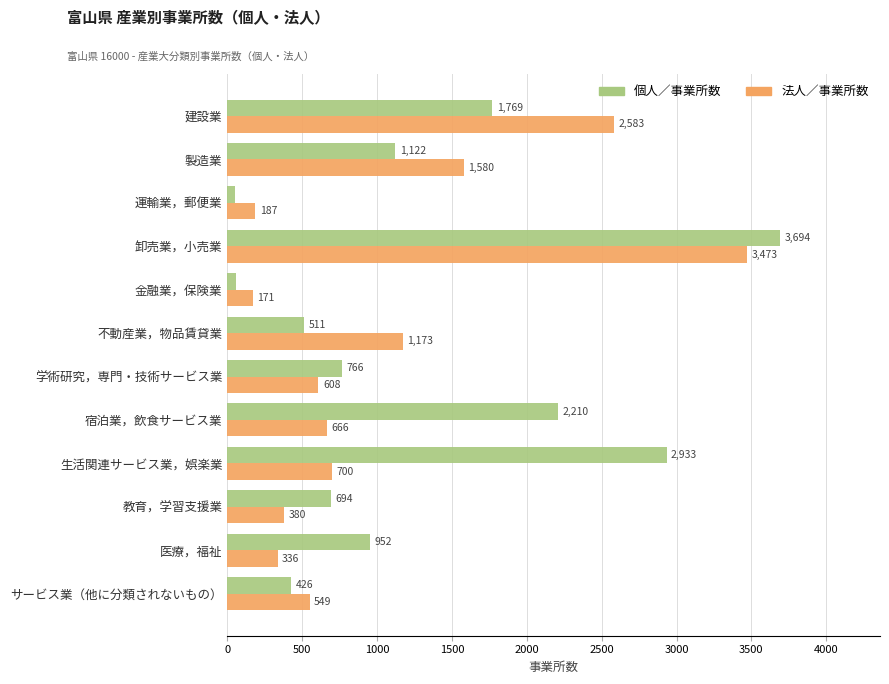

What is the spread (max minus min) of values at 運輸業，郵便業?

135